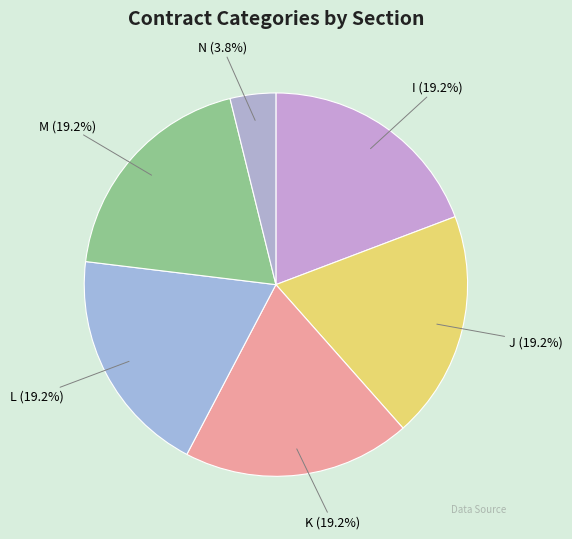

Is the sum of N and I greater than half?

No